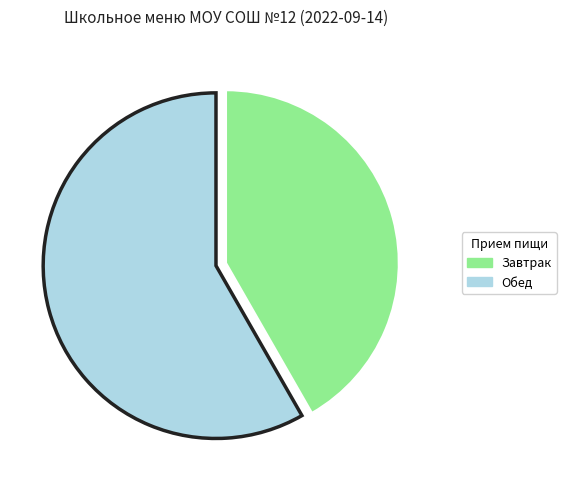

Rank the categories by value from highest to lowest.

Обед, Завтрак